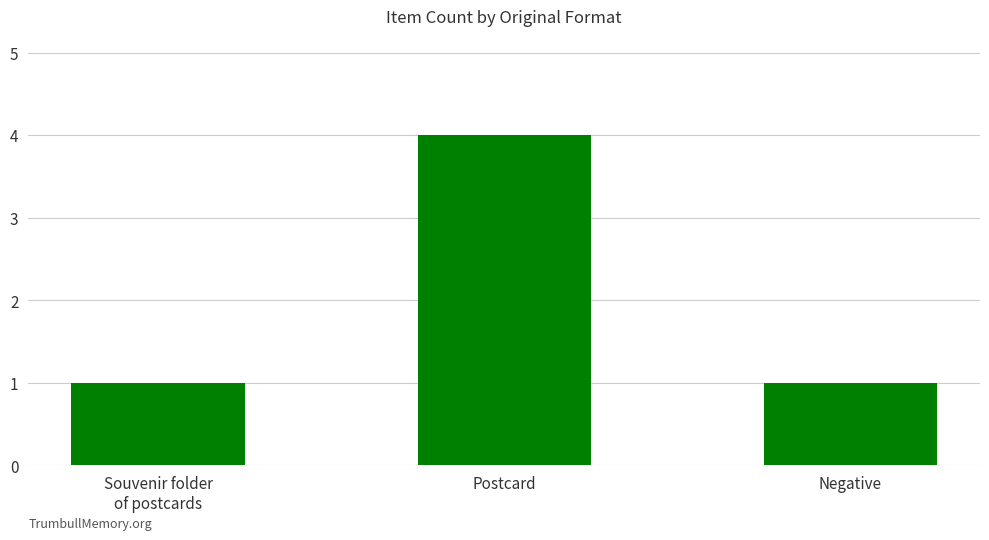

What is the difference between the maximum and minimum values?

3